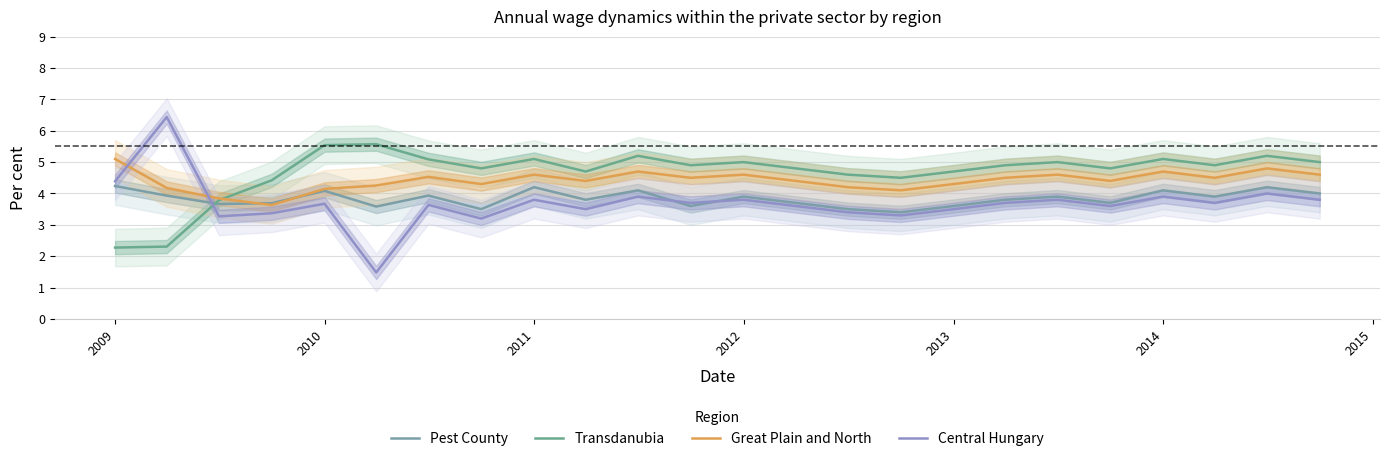

Is it true that Central Hungary equals 3.9 at 2014?

True